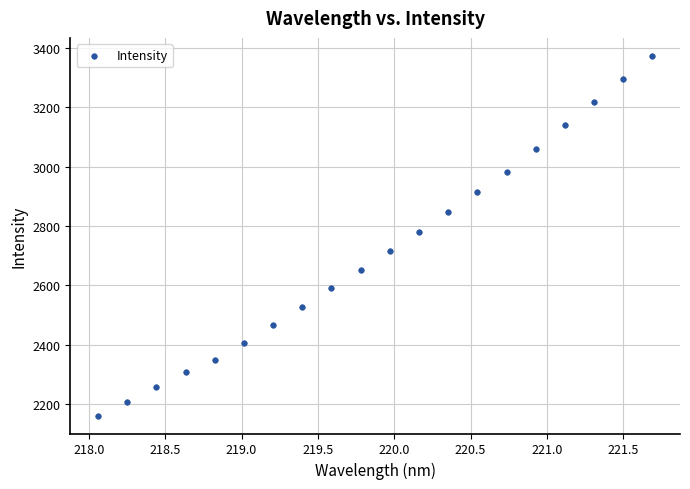

What is the range of X values (max minus min)?

3.6